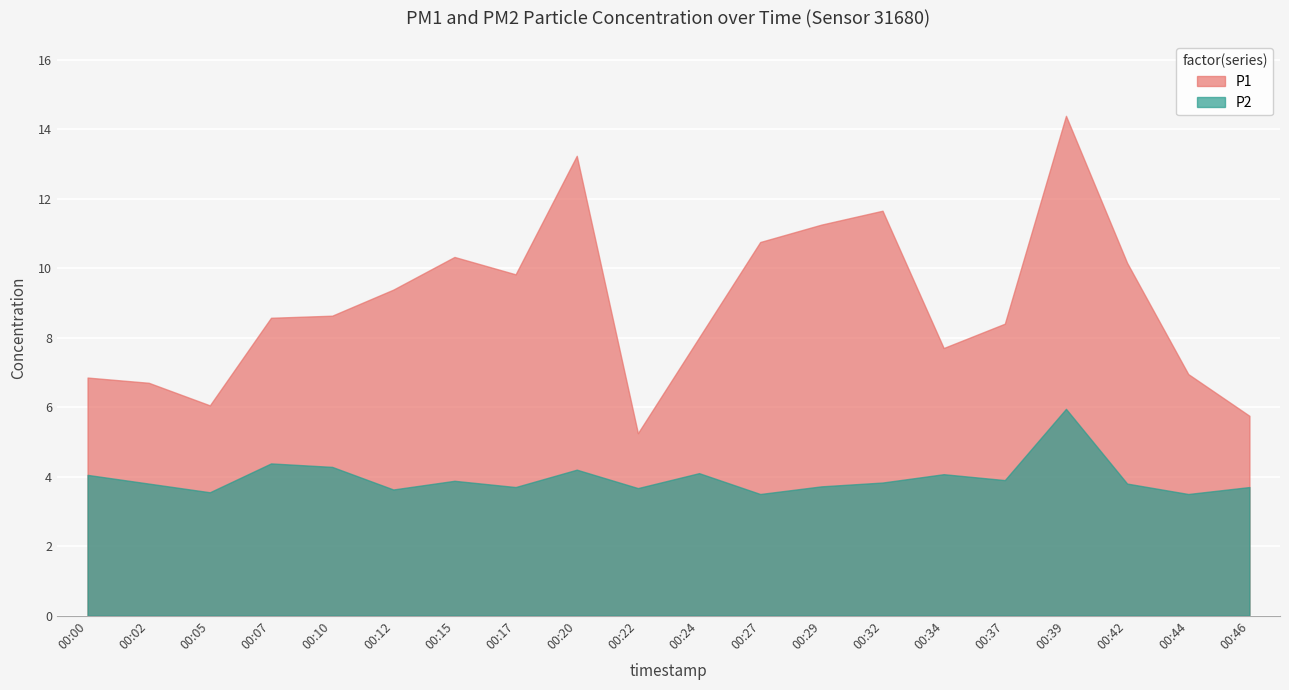

What is the difference between the highest and lowest values at 00:27?

7.2